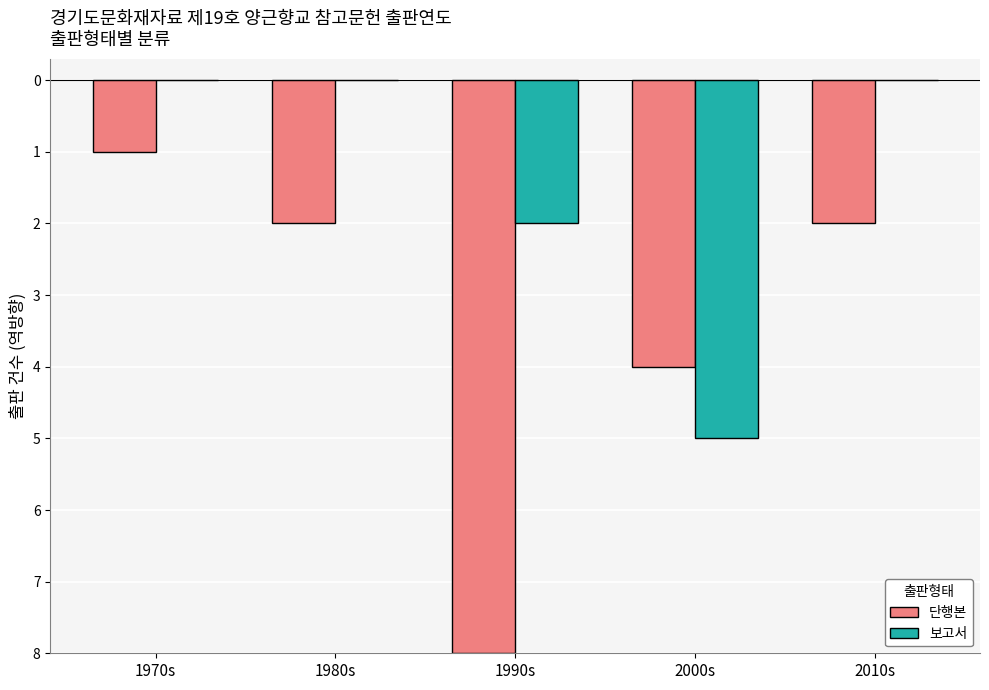

What are all the series names shown in the legend?

단행본, 보고서